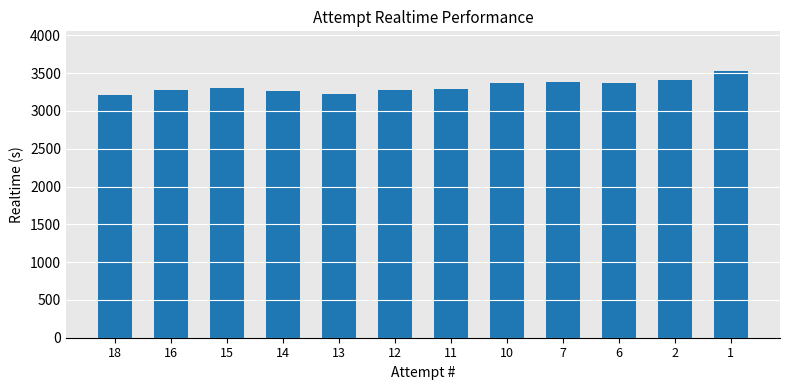

What is the sum of the values at 6 and 15?

6684.8